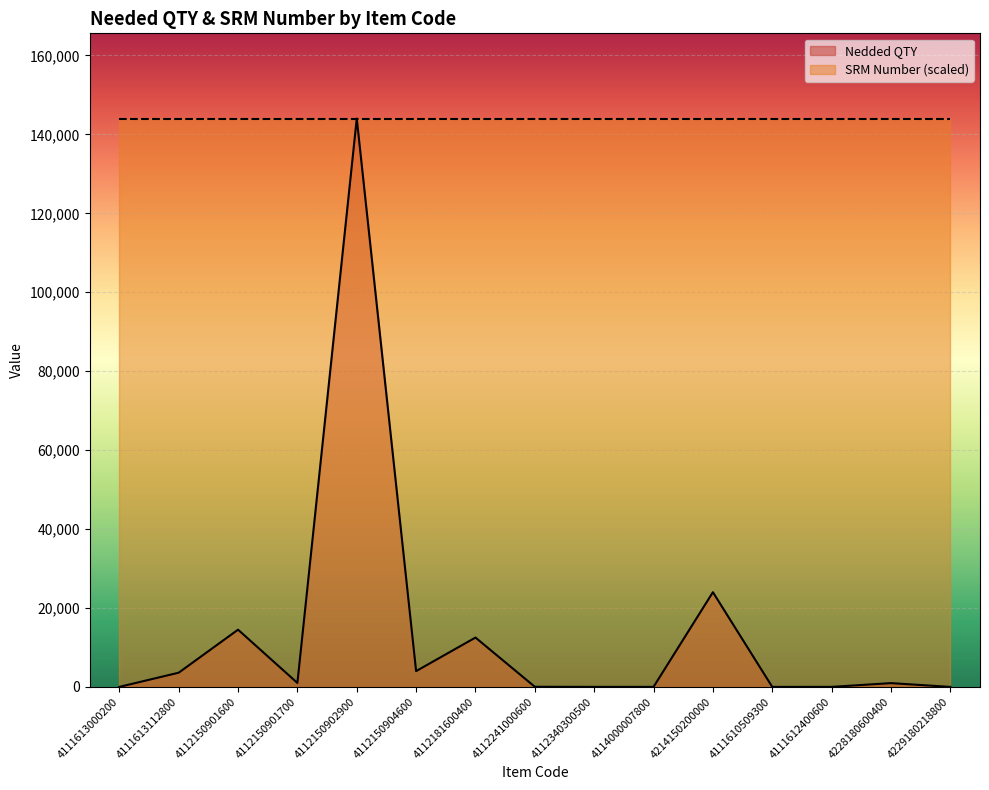

What is the difference between the maximum and minimum values?

143999